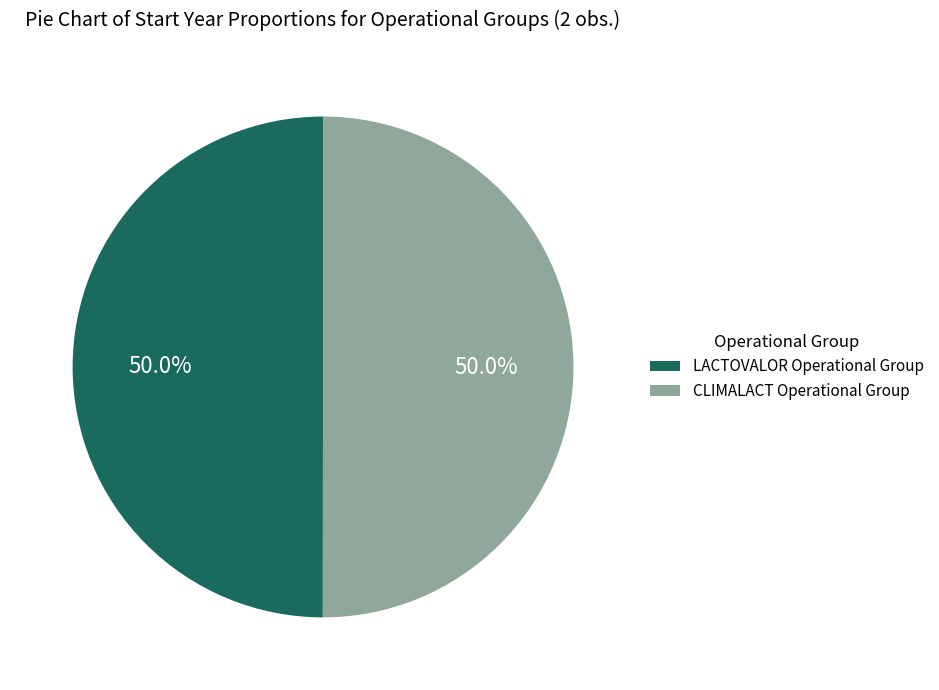

What is the ratio of the value at LACTOVALOR Operational Group to the value at CLIMALACT Operational Group?

1.0